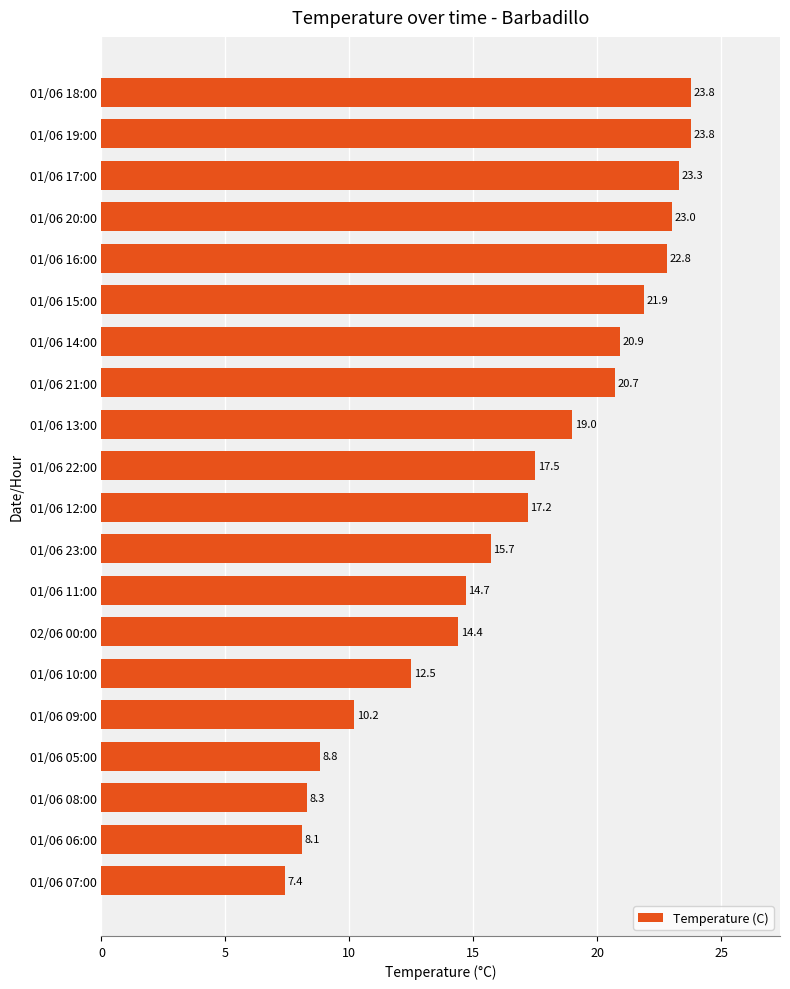

True or false: the data shows 17.5 at 01/06 22:00.

True